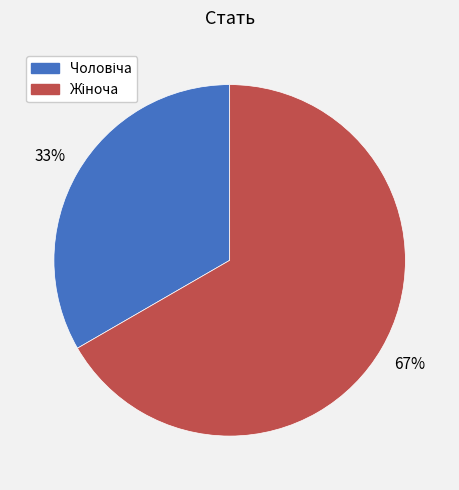

To the nearest percent, what is the average slice percentage?

50%